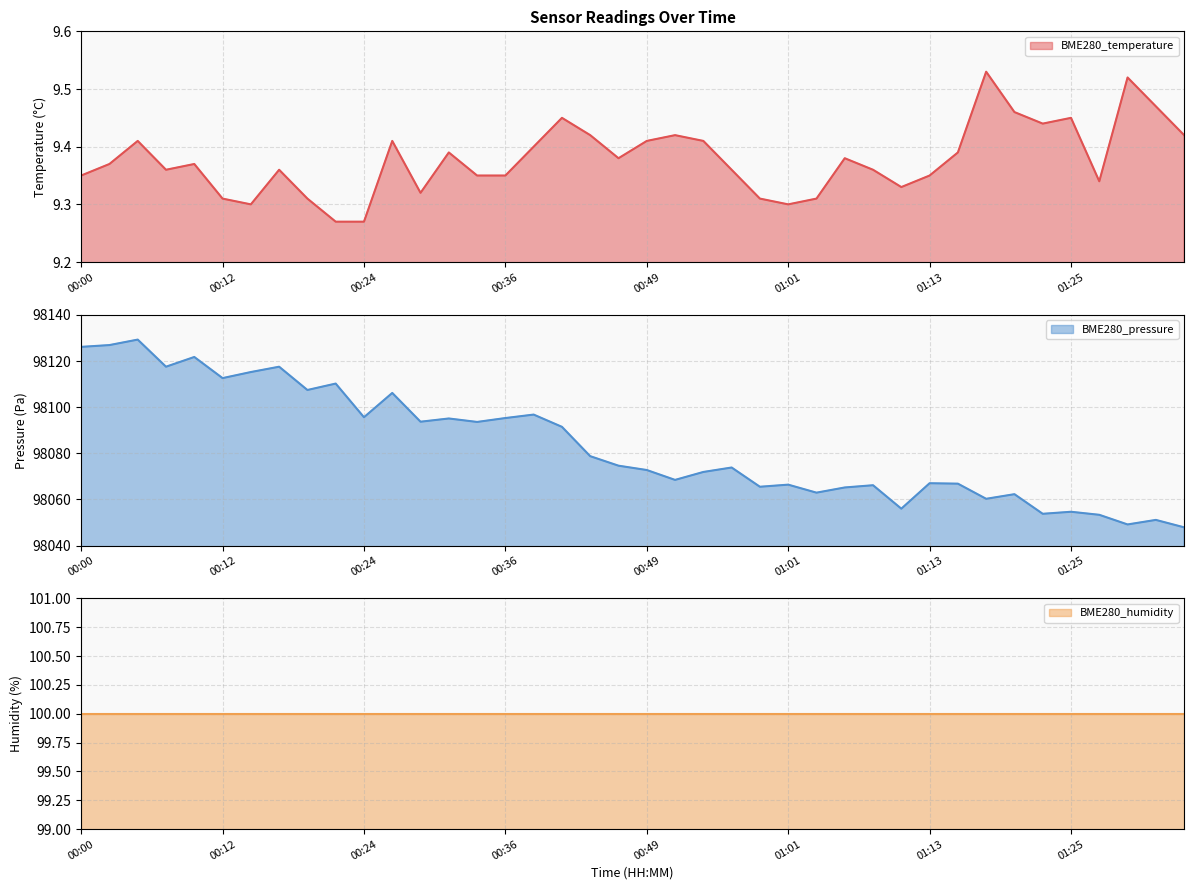

What is the lowest value of the BME280_pressure series?

98047.9